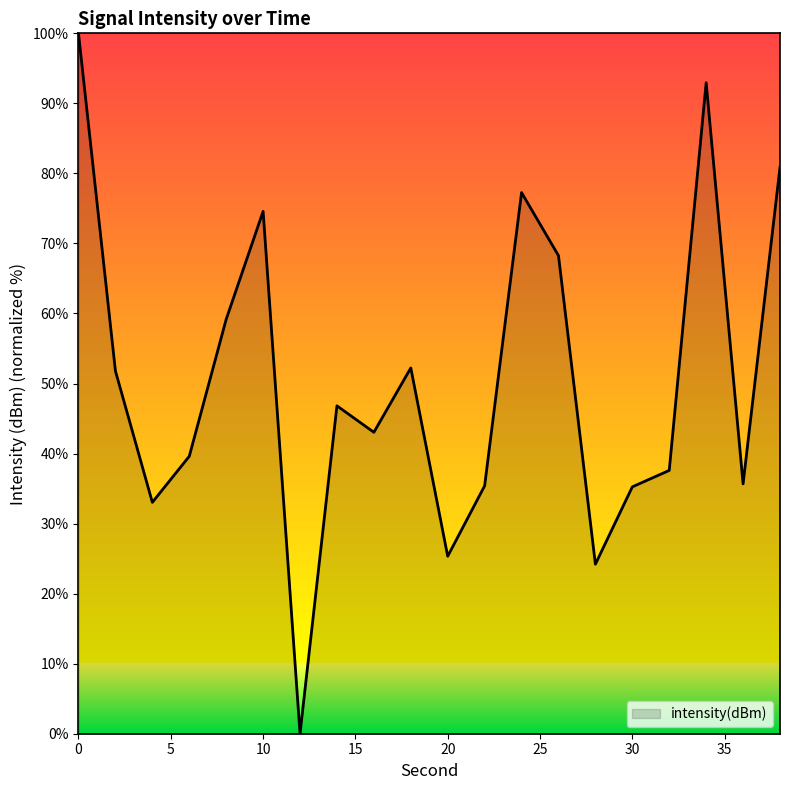

What is the maximum value shown in the chart?

100.0